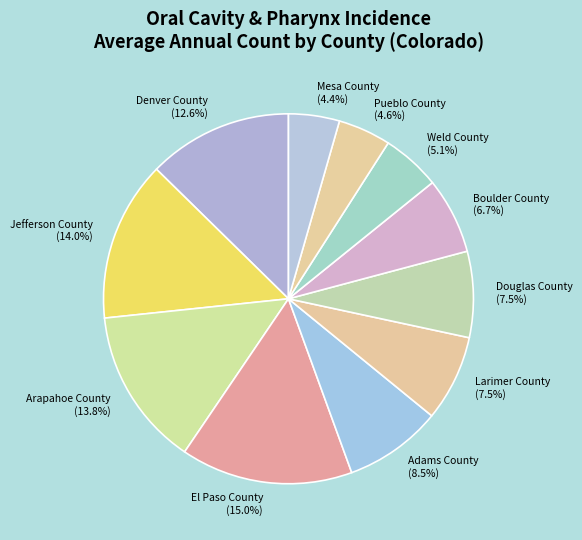

To the nearest percent, what is the difference between the largest and smallest slice percentages?

11%